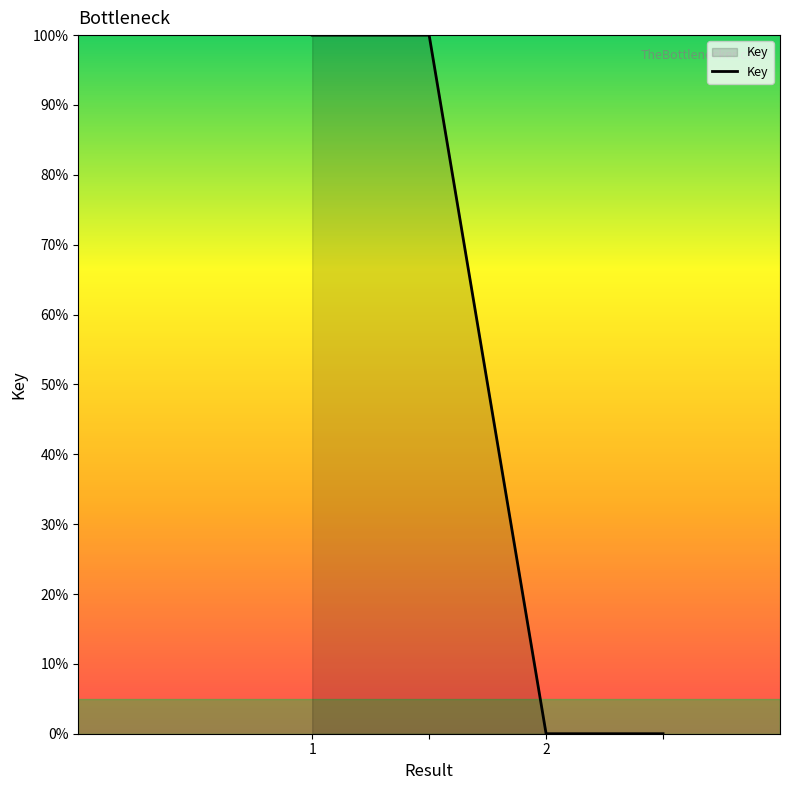

What is the greatest value displayed?

100